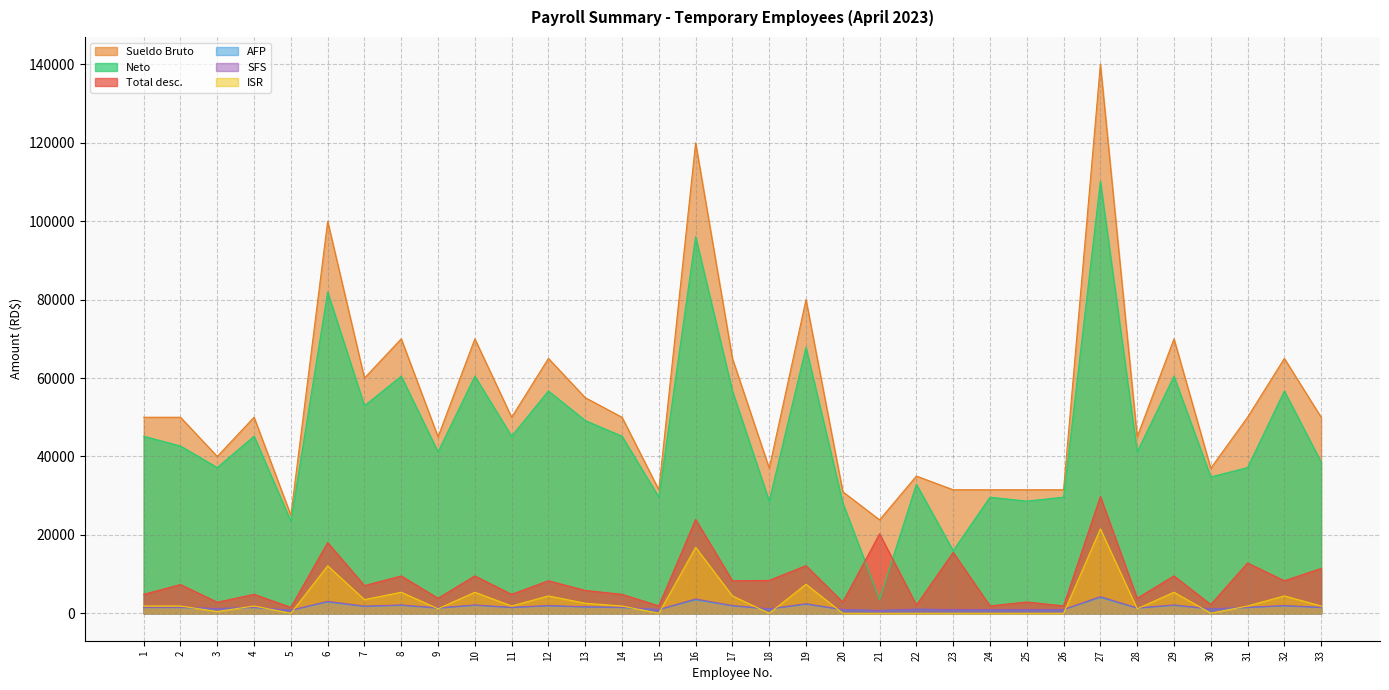

What is the total value across all series at 32?

138269.1